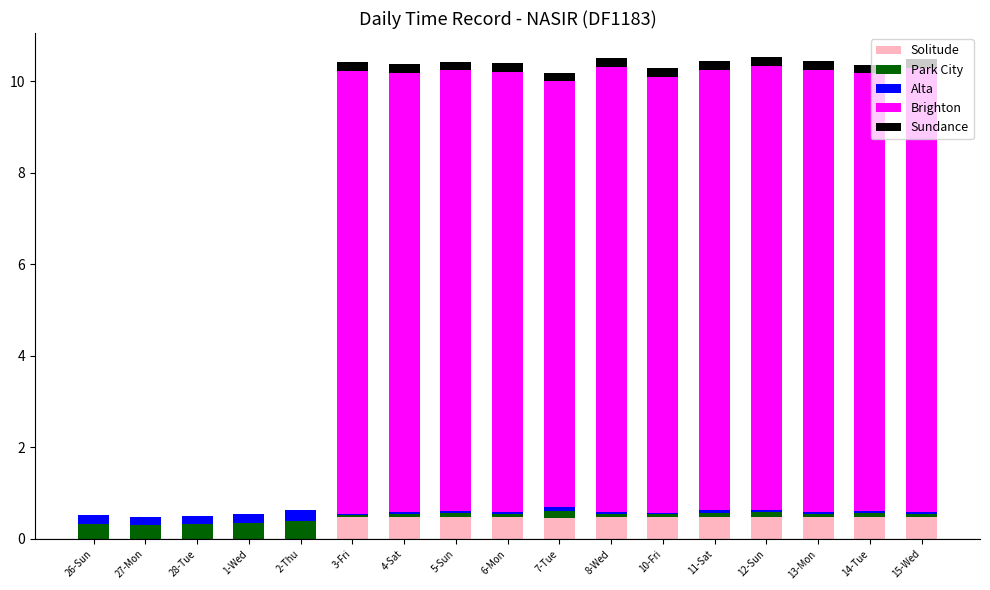

The Solitude series shows 0.5 at 14-Tue. True or false?

True